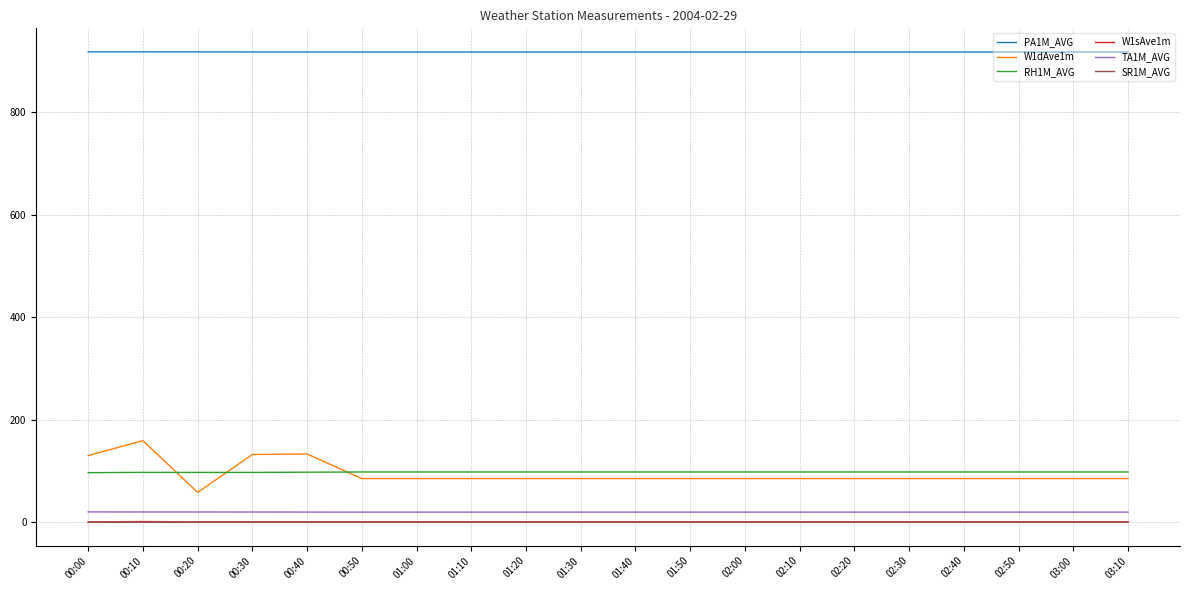

At how many categories does at least one series exceed 323?

20